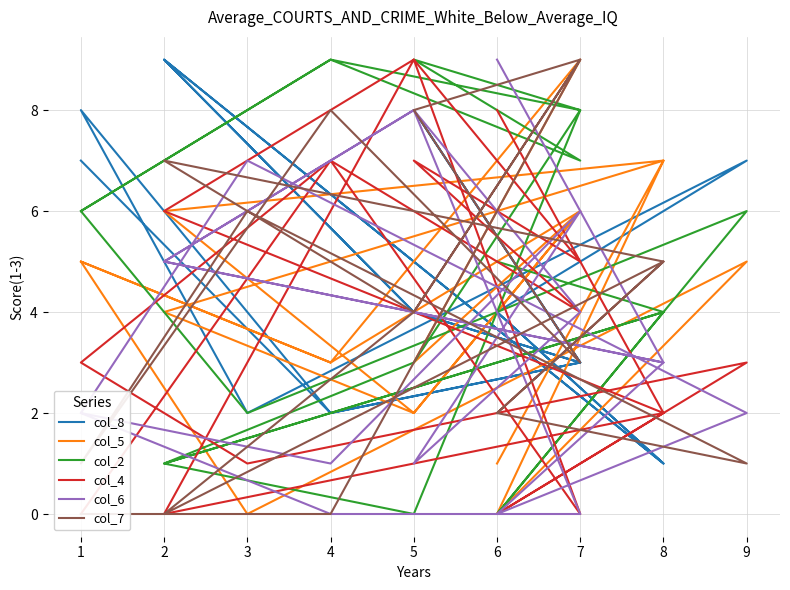

Does the chart have visible grid lines?

Yes